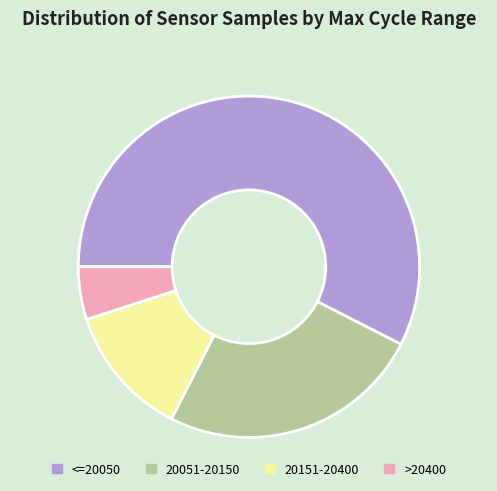

Which has a higher value, 20151-20400 or >20400?

20151-20400